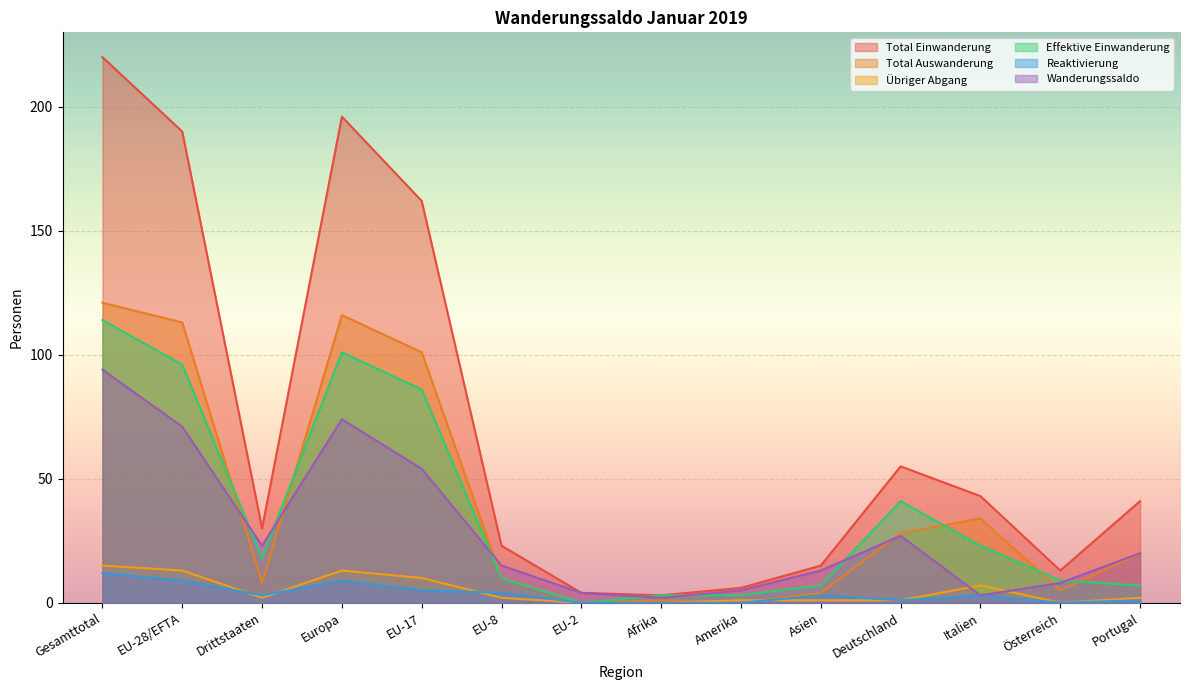

What is the spread (max minus min) of values at Deutschland?

54